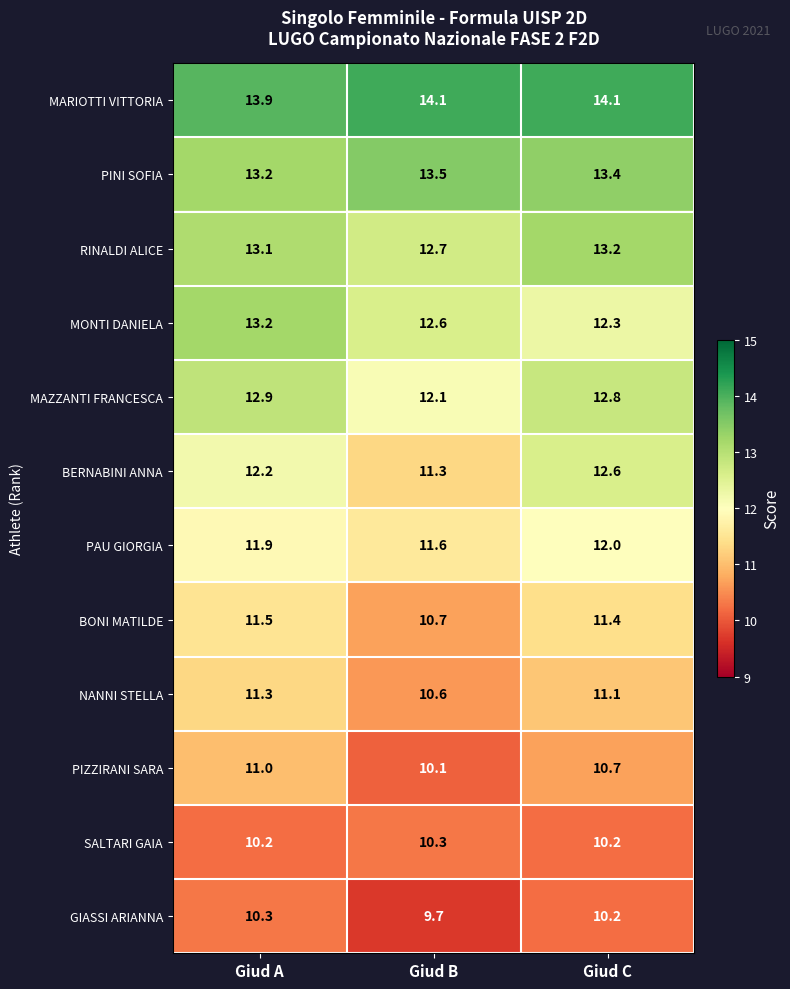

Which category has the lowest value across all series?

Giud B